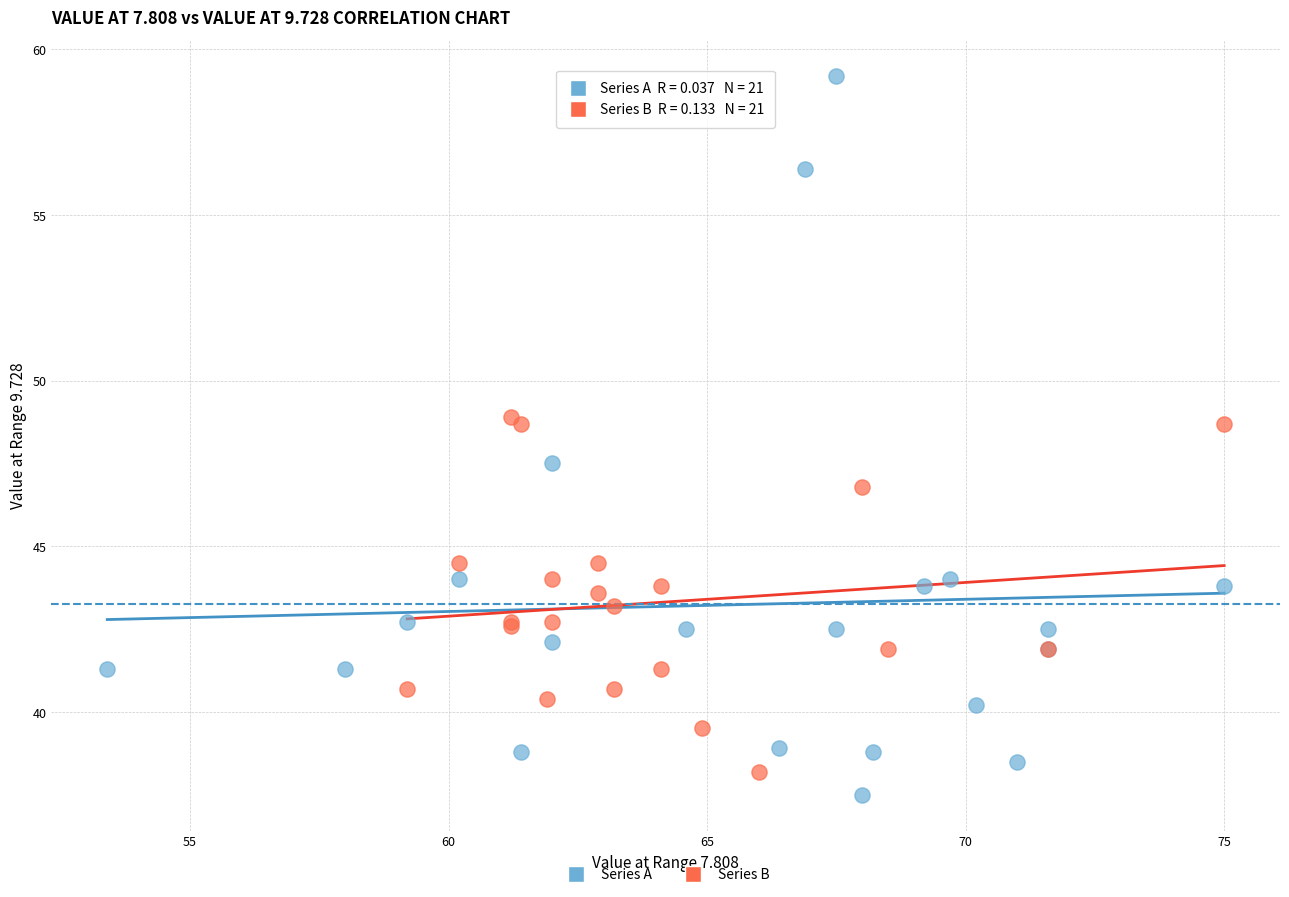

Which series reaches the maximum Y coordinate?

Series A